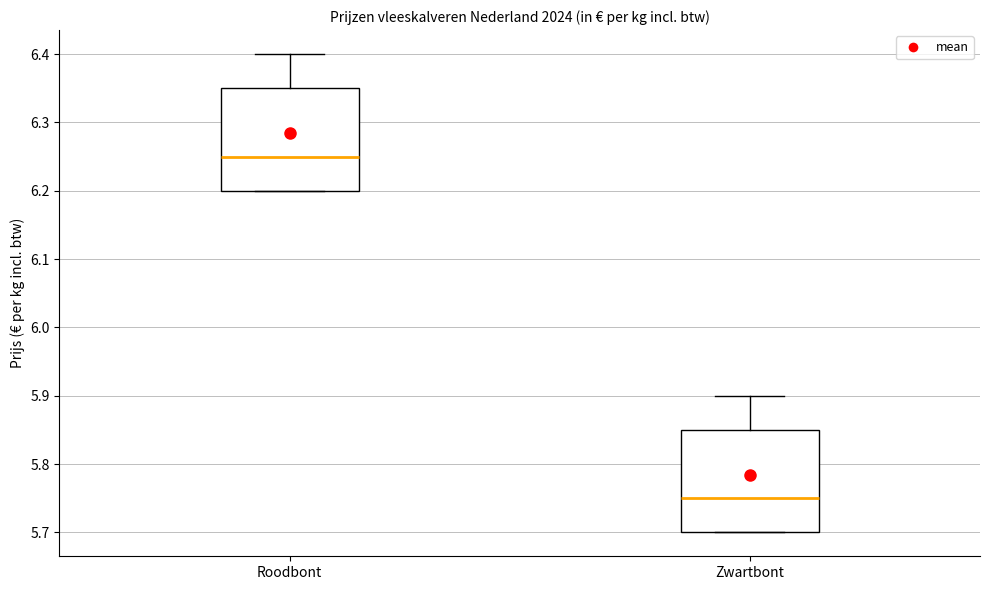

Where does the upper whisker of the box for Roodbont end on the y-axis? The values are not printed on the chart, so give them approximately, as read against the axis.

6.40